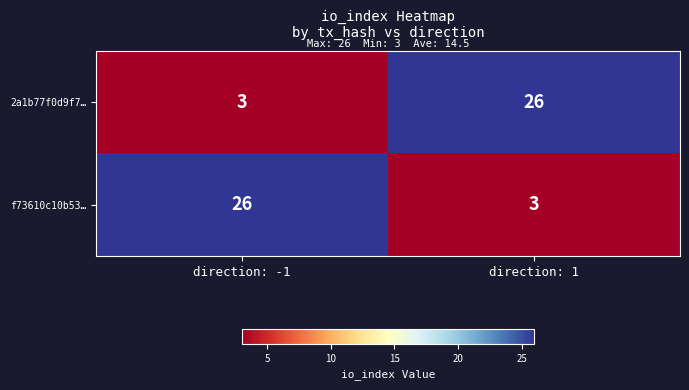

How many categories are shown in the chart?

2